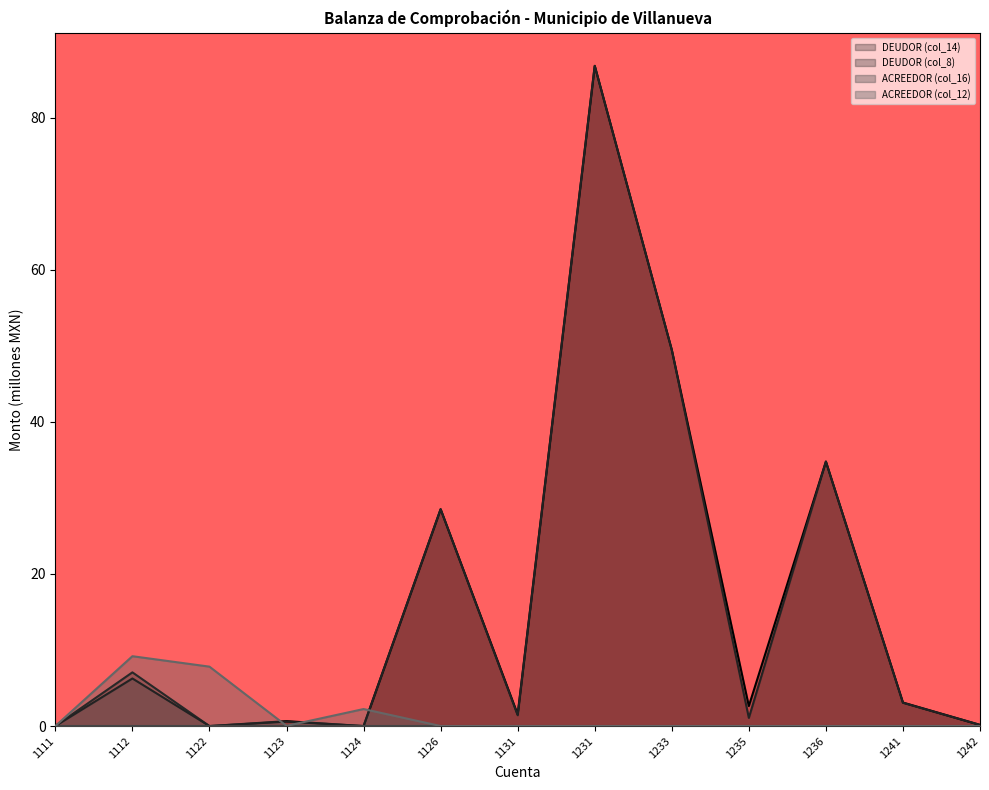

How many interior local peaks does the ACREEDOR (col_12) series have?

2